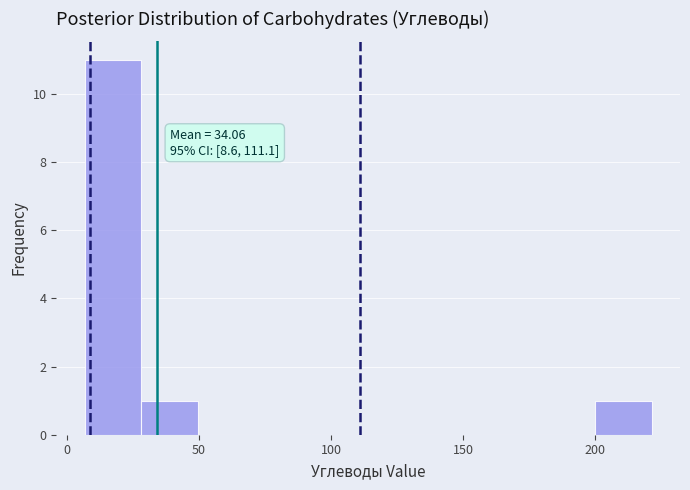

Over which range of the x-axis is the bar tallest?

5 to 30